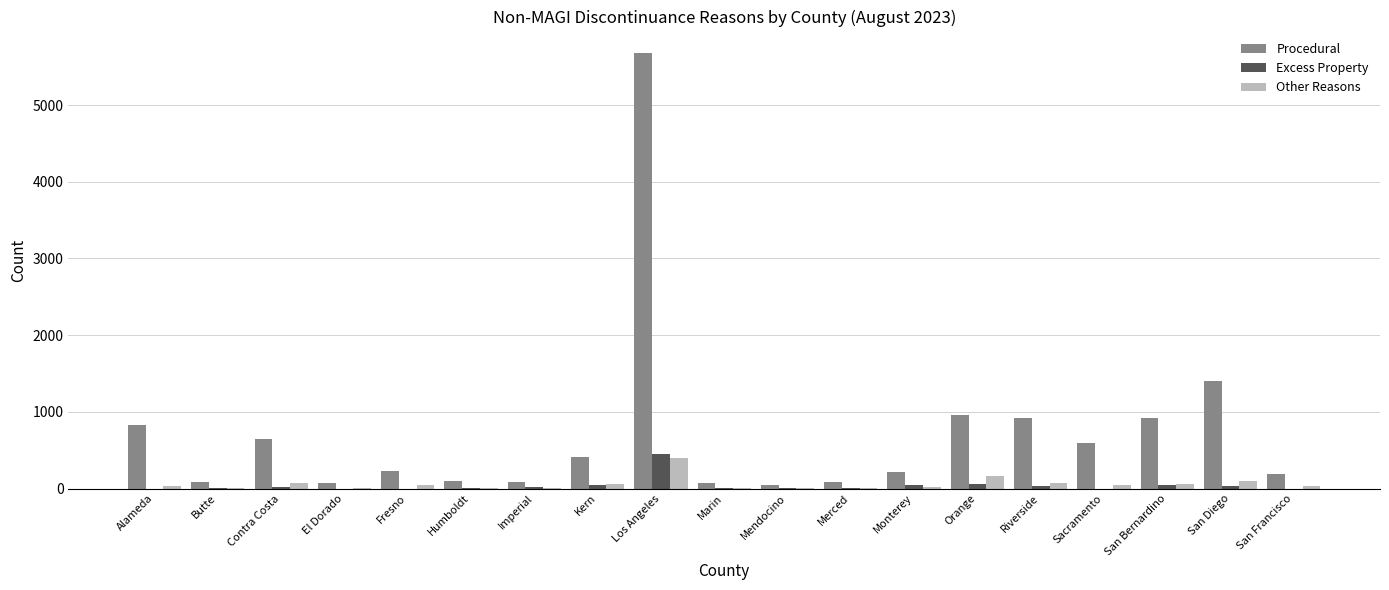

What is the difference between the Excess Property values at Sacramento and Merced?

7